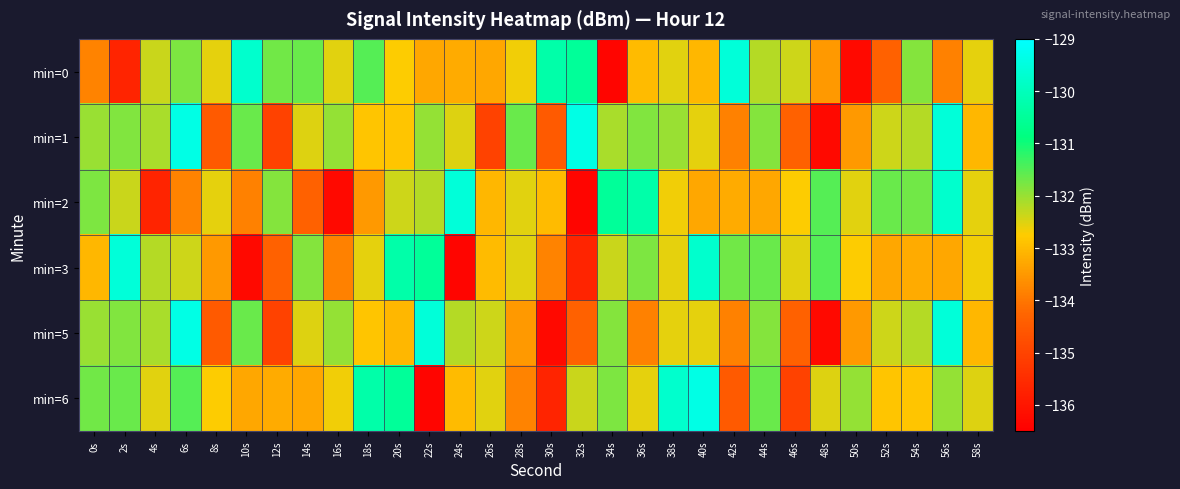

Between 28s and 24s, which is larger?

28s